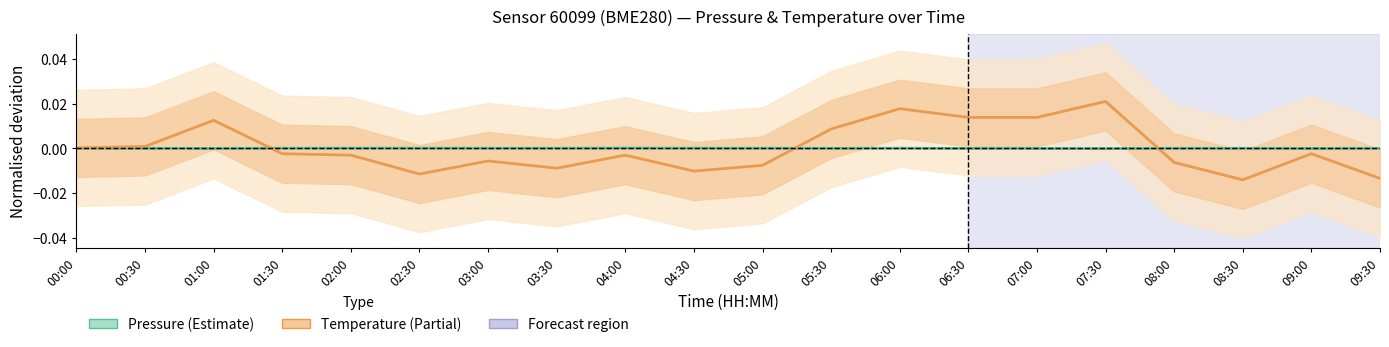

Does the chart have visible grid lines?

No